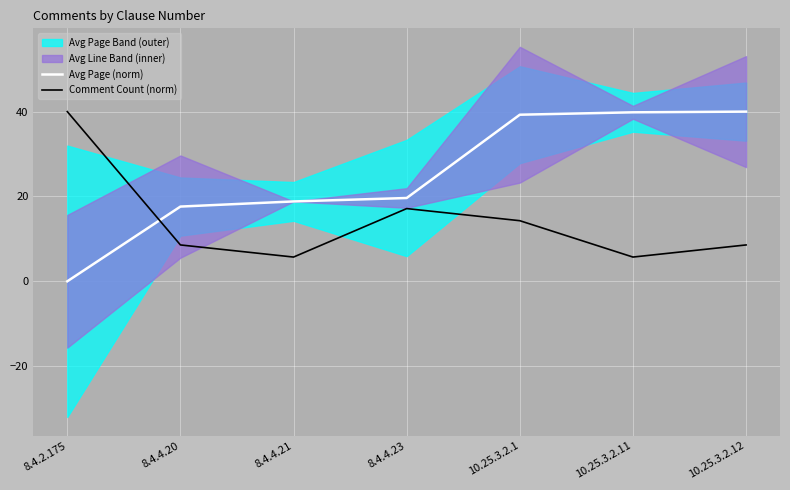

List the labels in order of Comment Count (norm) value, largest first.

8.4.2.175, 8.4.4.23, 10.25.3.2.1, 8.4.4.20, 10.25.3.2.12, 8.4.4.21, 10.25.3.2.11